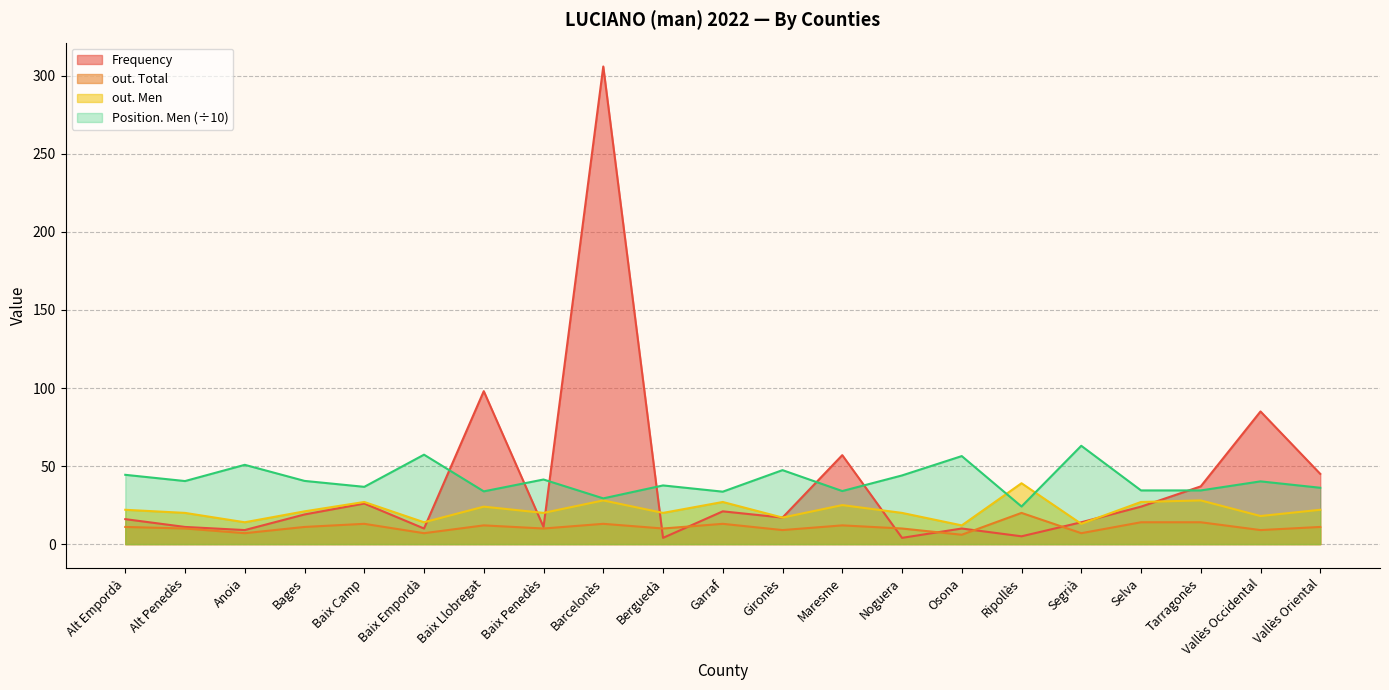

What are all the series names shown in the legend?

Frequency, out. Total, out. Men, Position. Men (÷10)